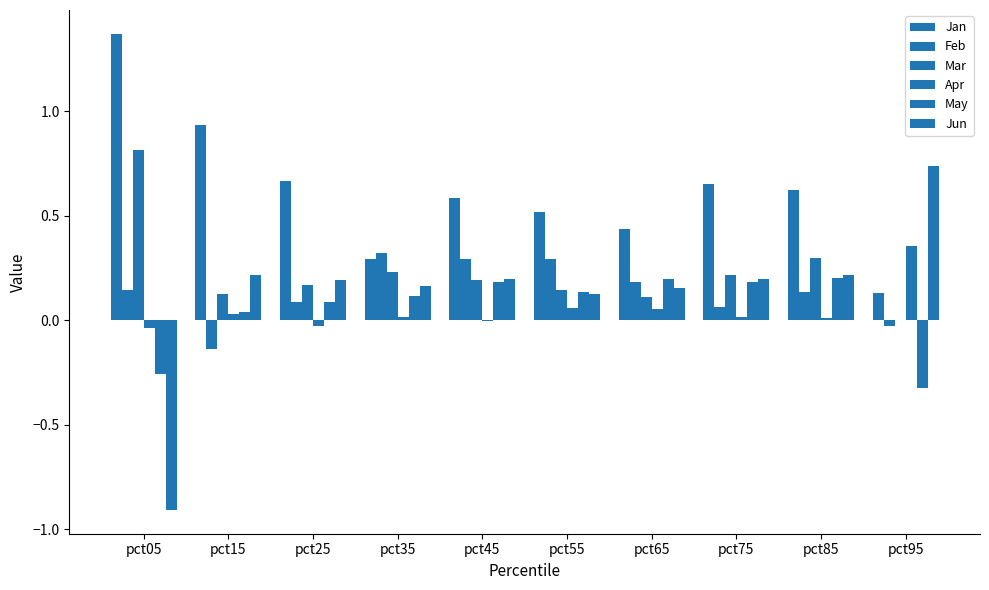

Are the bars horizontal?

No